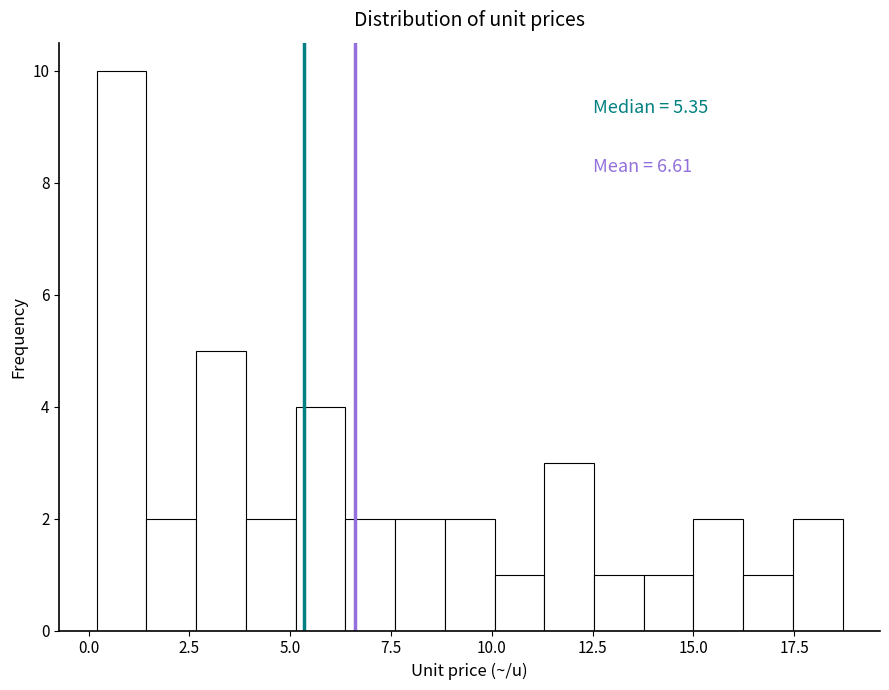

Around what value on the x-axis is the tallest bar? Give the approximate position of its centre, as read against the axis.

1.0